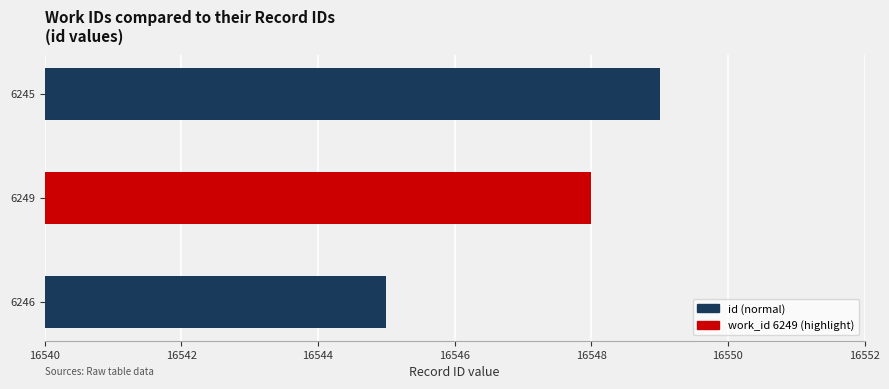

True or false: the data shows 27799 at 16544.

False